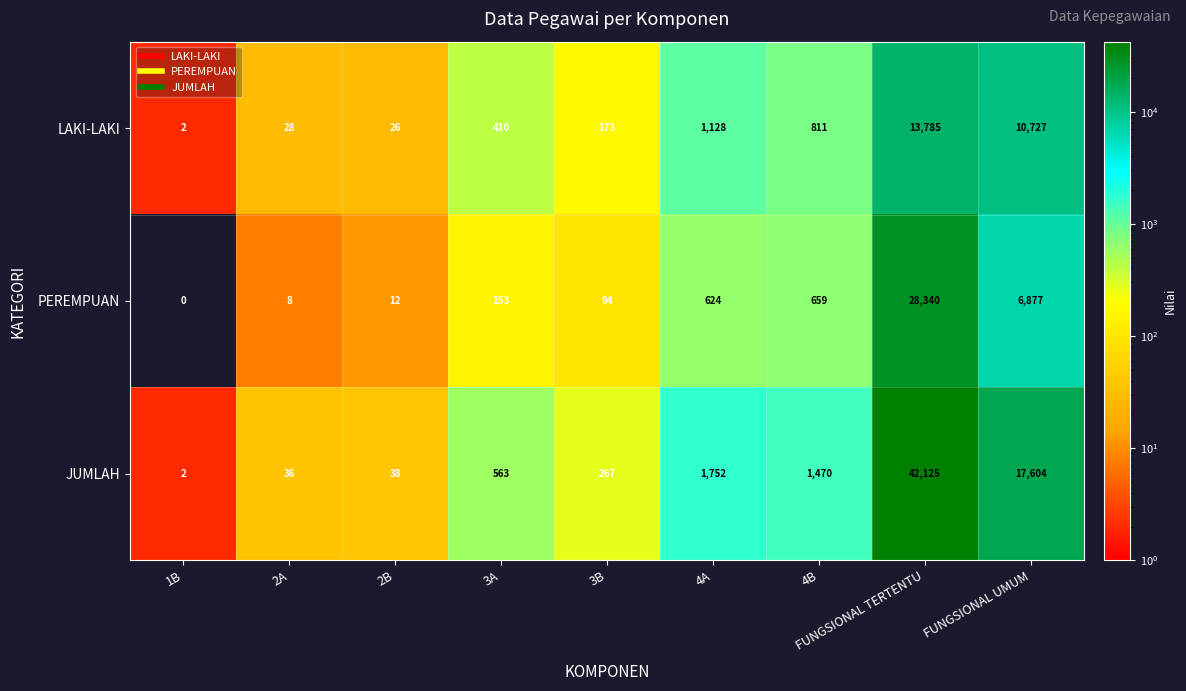

Rank the series by their average value, from highest to lowest.

JUMLAH, PEREMPUAN, LAKI-LAKI